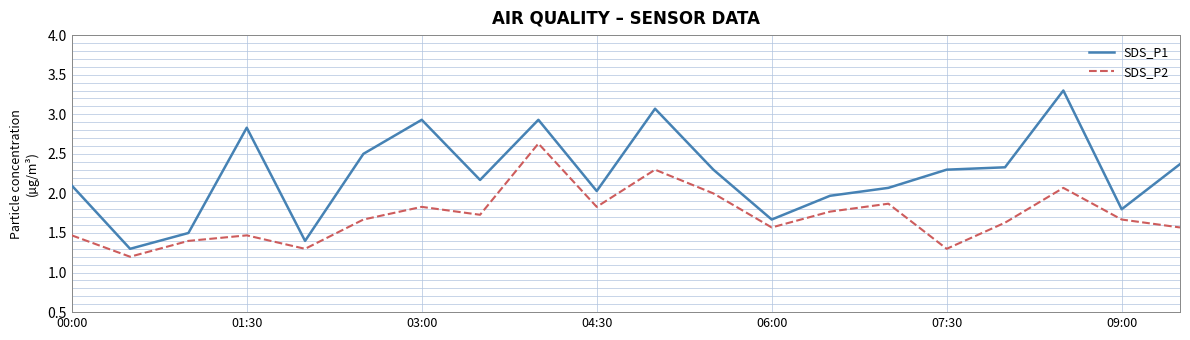

Which series has the widest spread of values?

SDS_P1